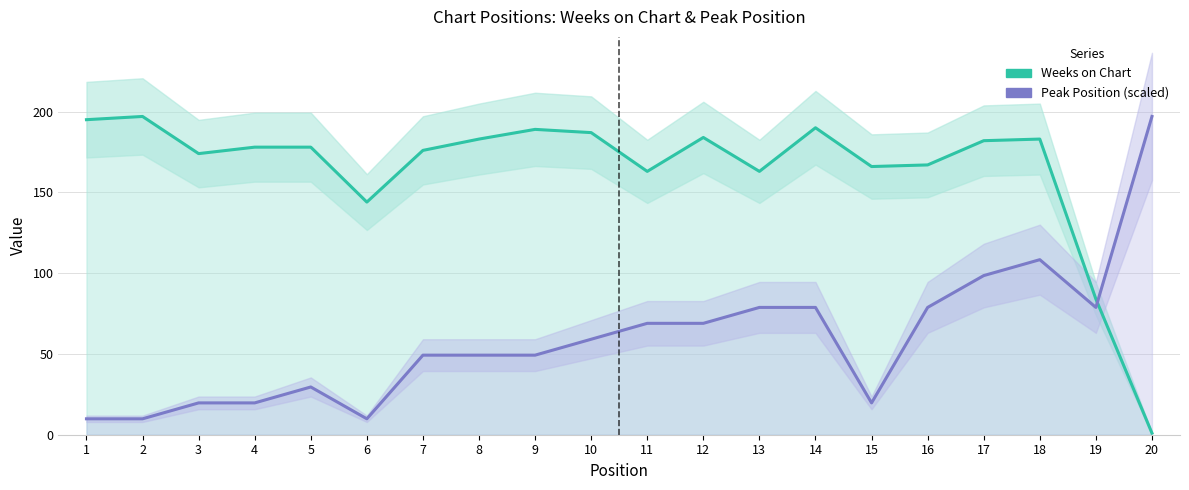

What is the value of the Weeks on Chart point at the 6th from the left?

144.0